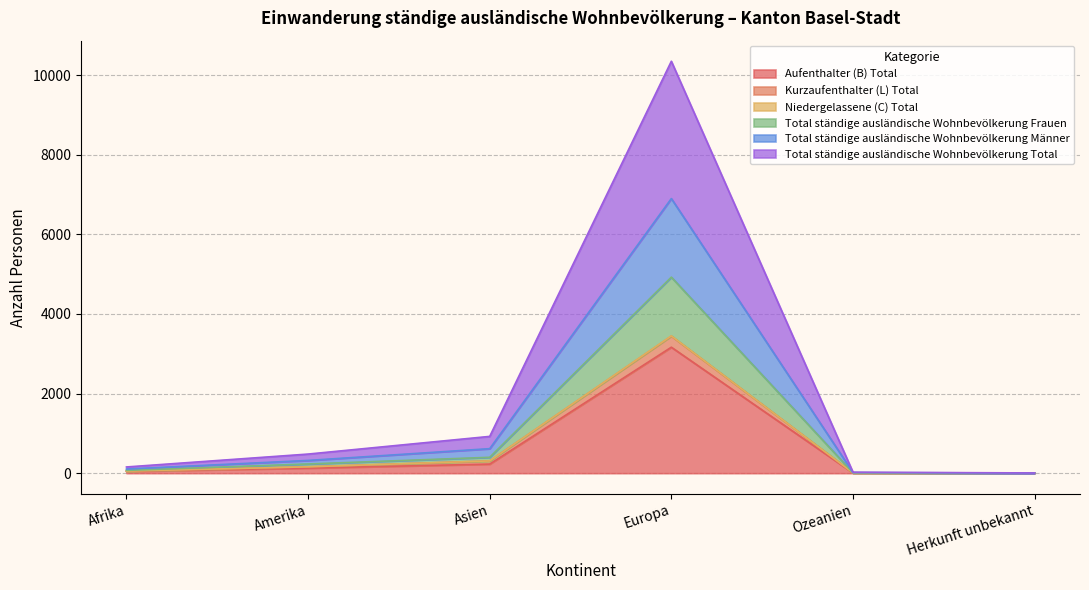

What is the difference between the maximum and minimum values in the Total ständige ausländische Wohnbevölkerung Frauen series?

4922